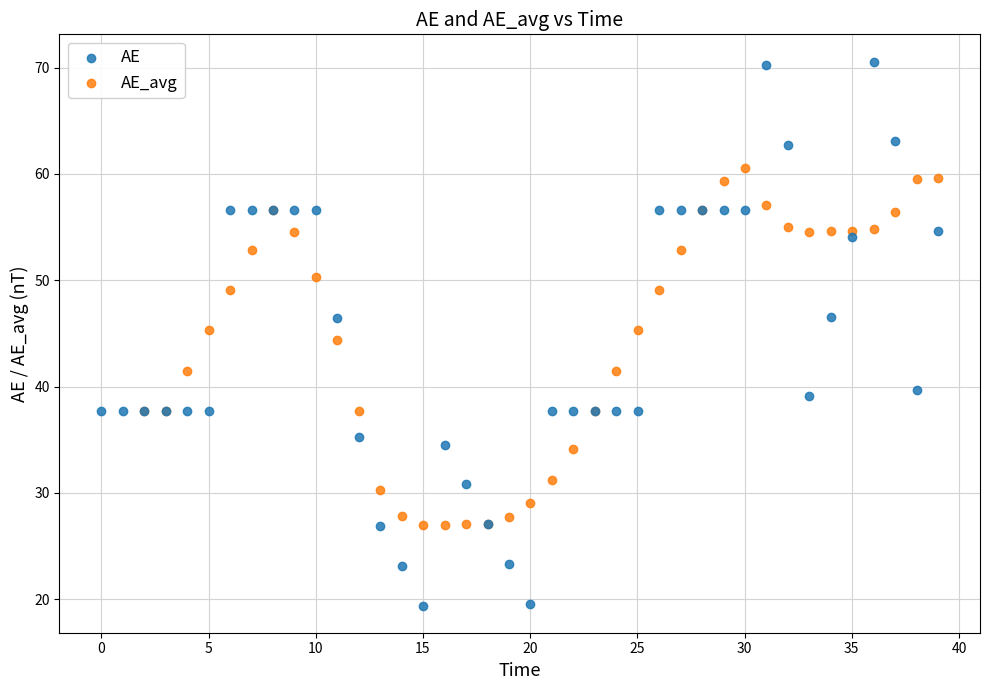

Which series reaches the maximum Y coordinate?

AE